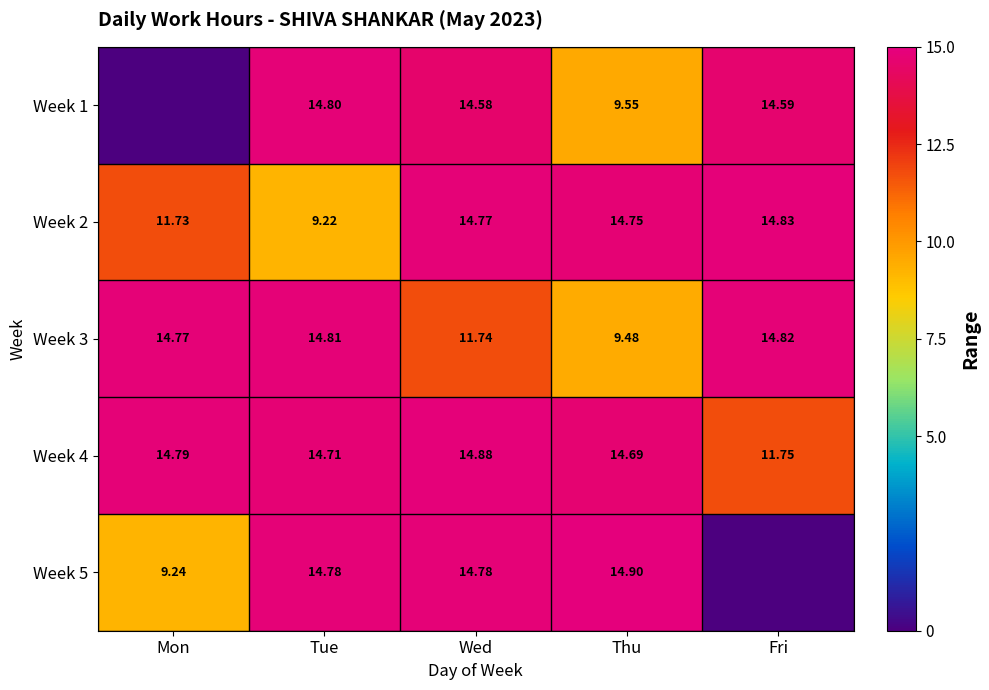

Is the value of Week 1 at Thu greater than the value of Week 4 at Fri?

No